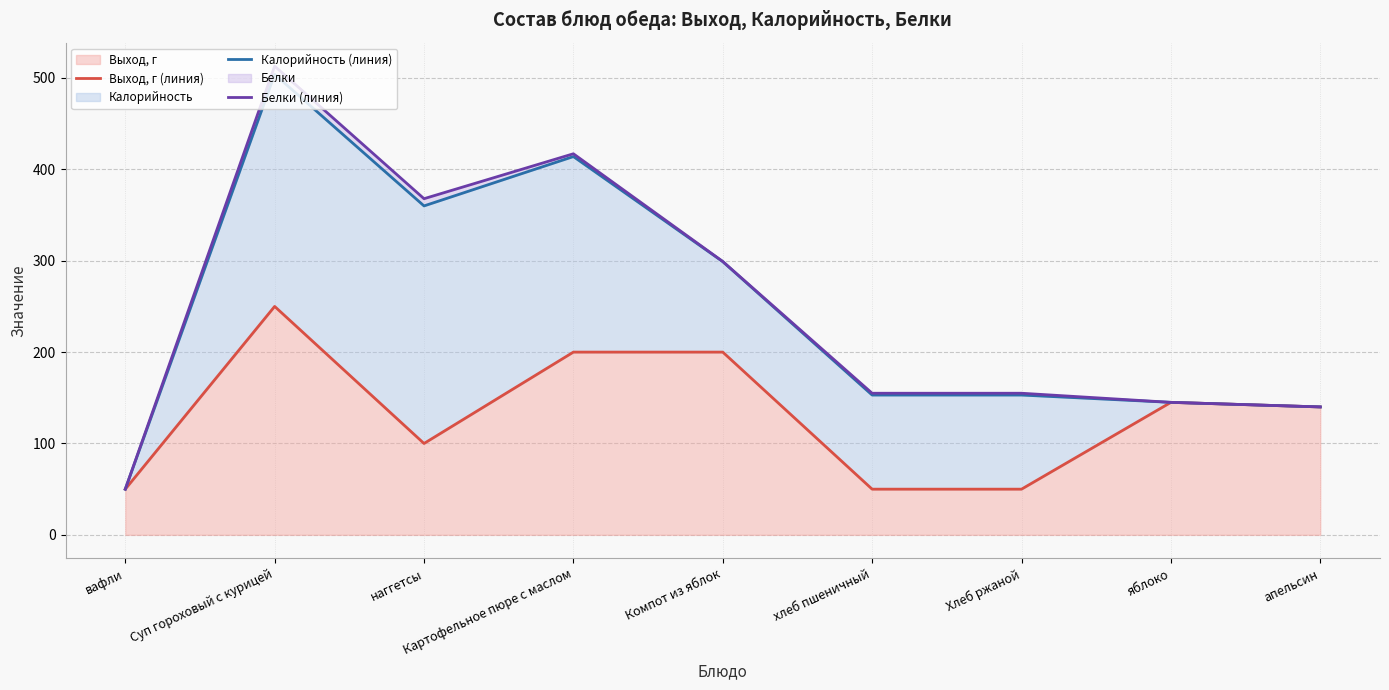

True or false: Белки (линия) has a value of 53.7 at Хлеб ржаной.

False